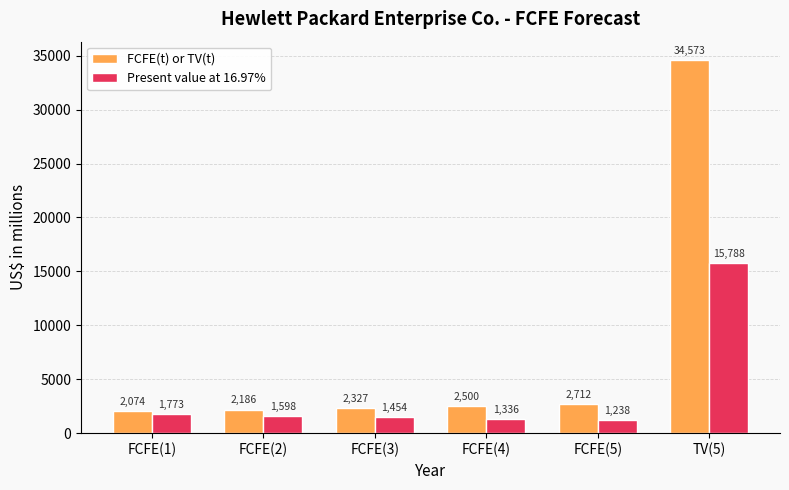

What is the difference between the highest and lowest values at FCFE(3)?

873